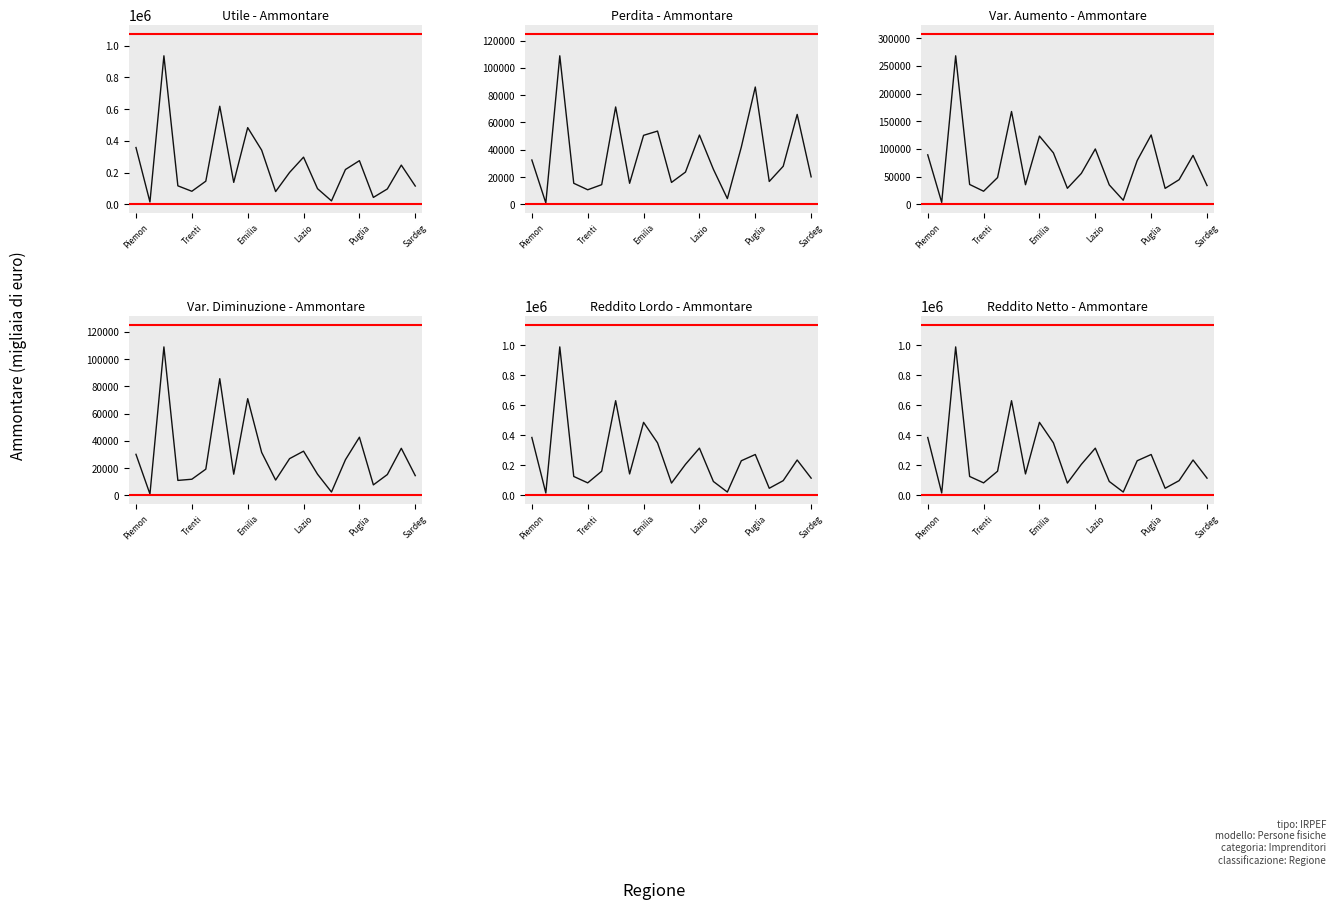

Between which two adjacent categories do Utile - Ammontare and Reddito Lordo - Ammontare first intersect?

12 and 13